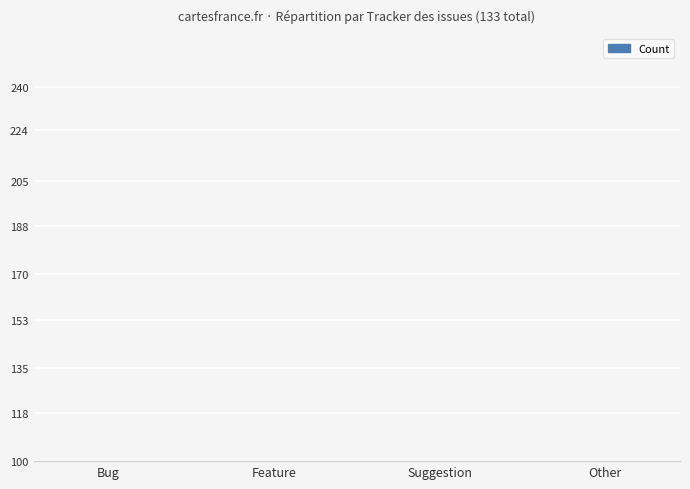

At which label is the value closest to 41?

Bug